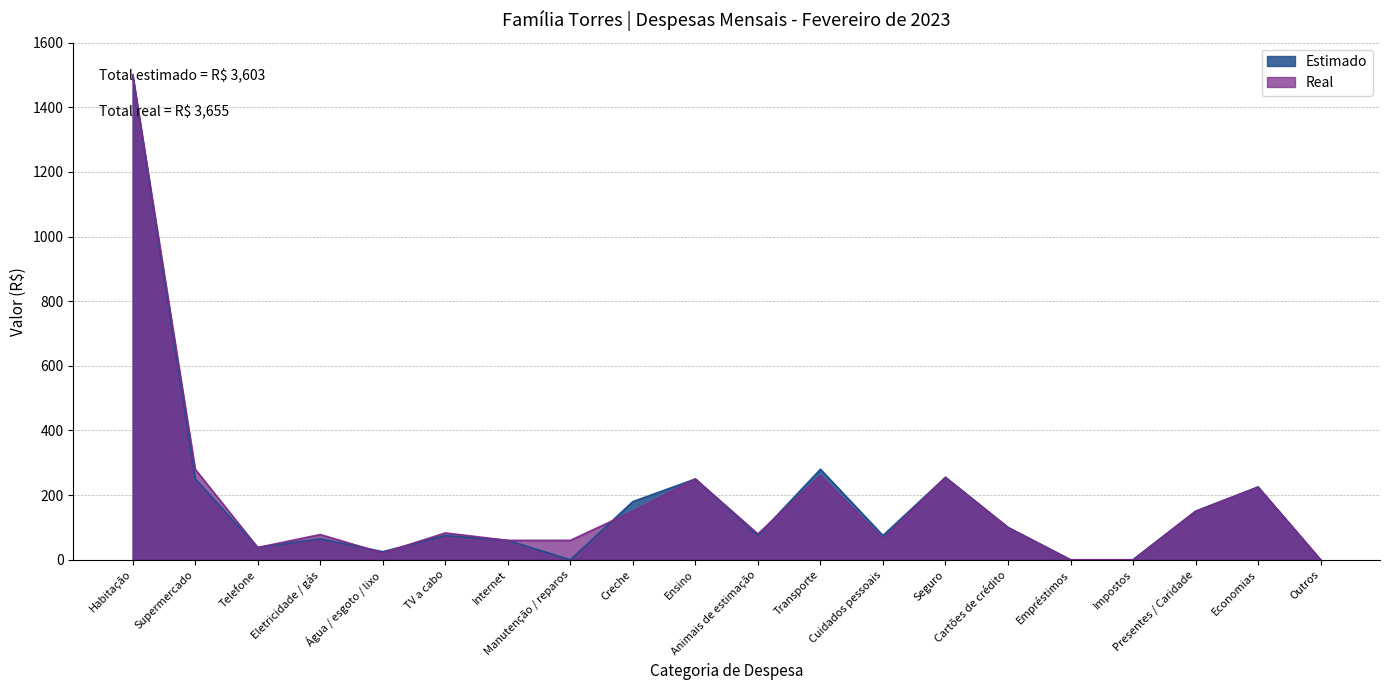

What is the label of the 9th point from the right?

Transporte